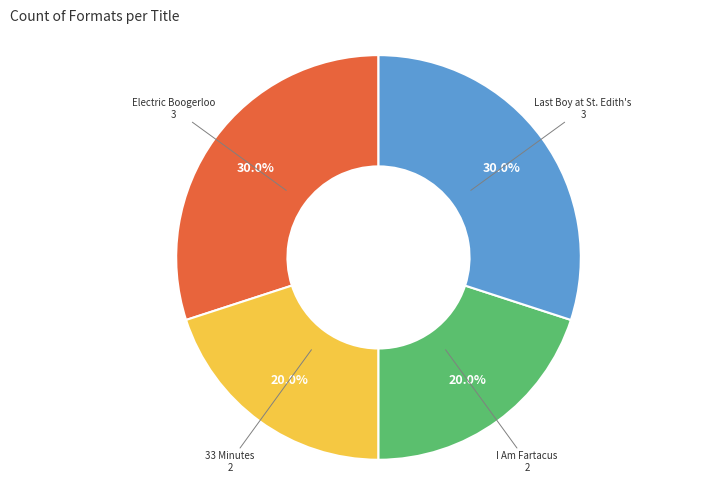

Is there any slice that represents more than half of the pie?

No